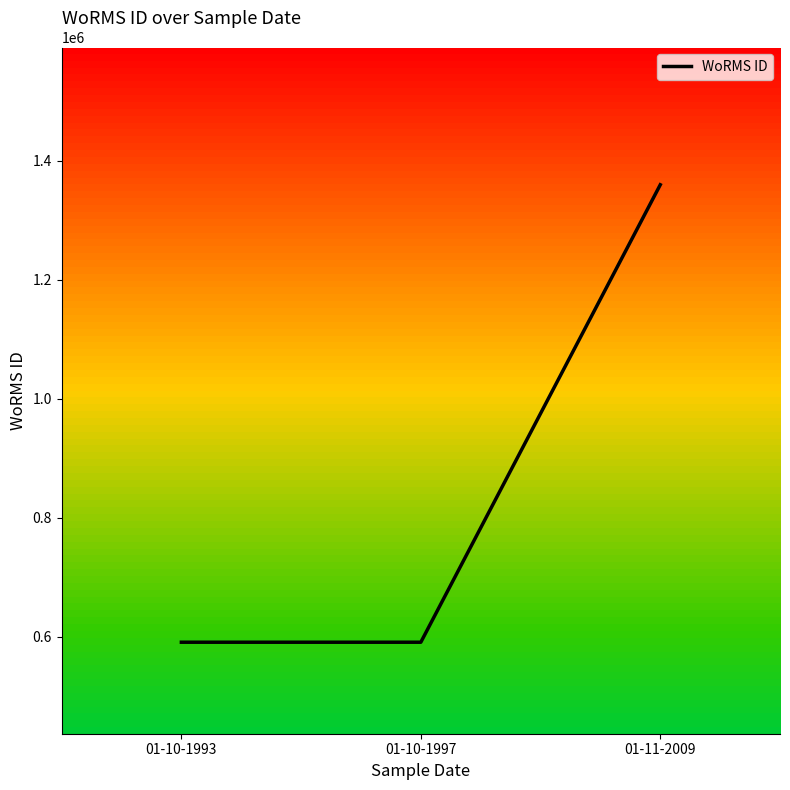

How many series are shown in this chart?

1